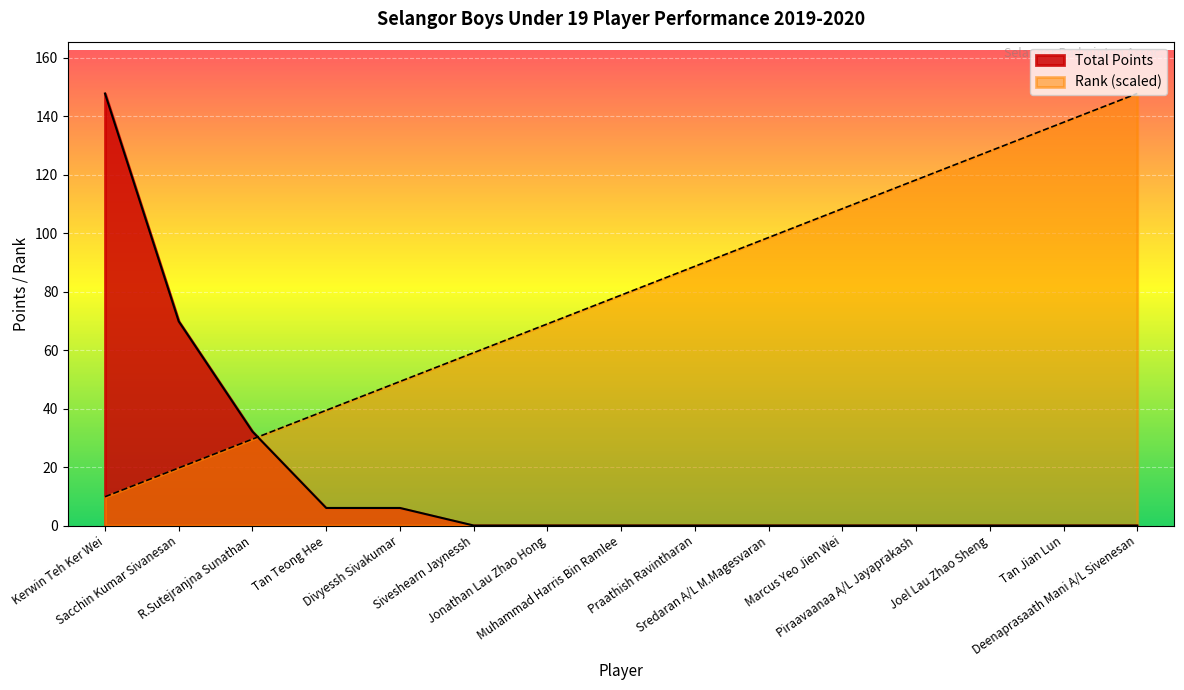

What is the label of the 8th point from the right?

Muhammad Harris Bin Ramlee